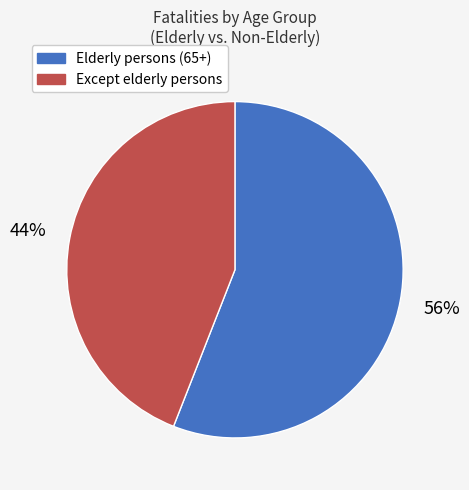

Does any single category account for the majority?

Yes